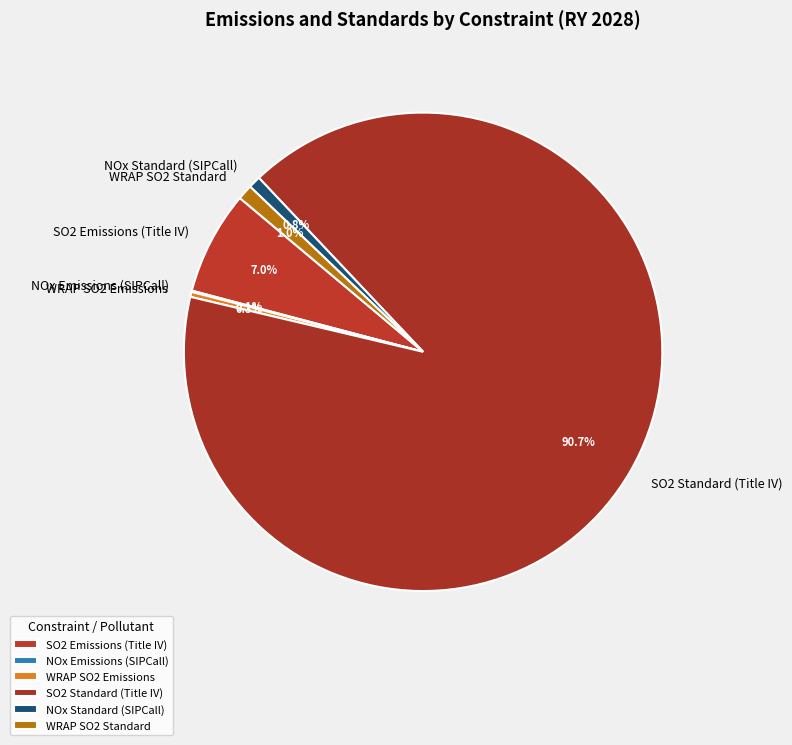

Is there a majority slice in this chart?

Yes